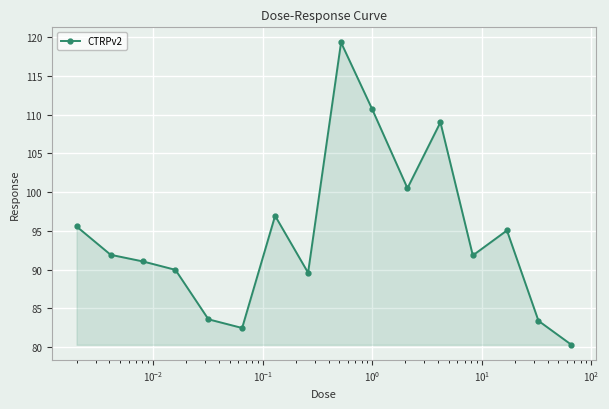

How many lines are shown in the chart?

1